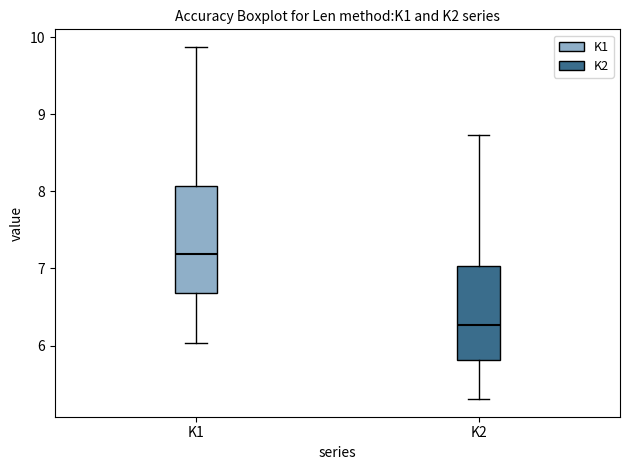

Which box is the tallest, from its lower edge to its upper edge?

K1